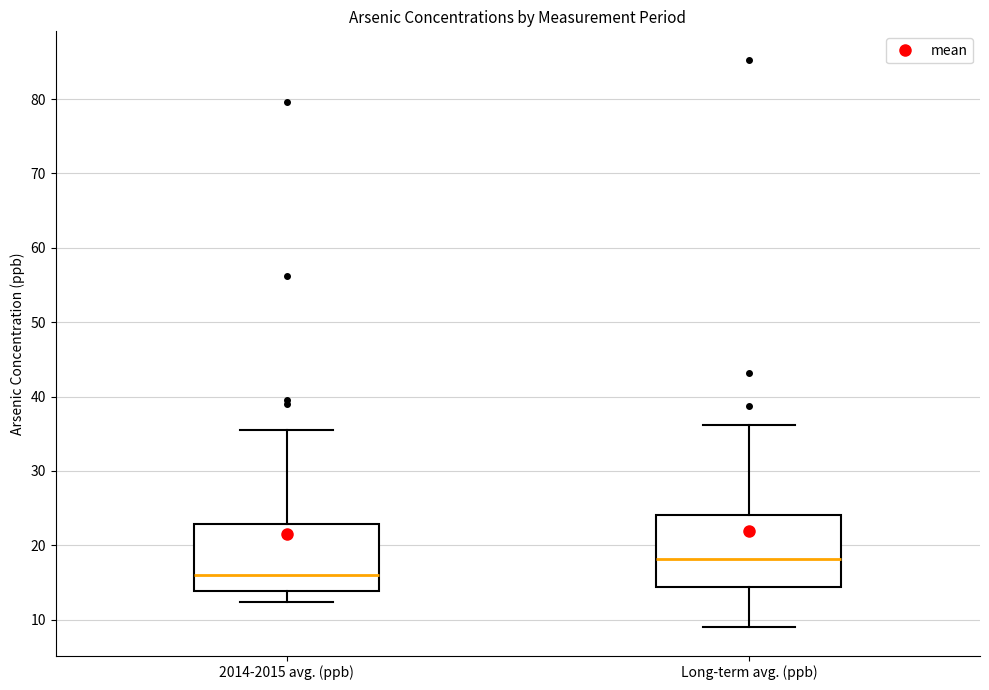

Which box's median line is the lowest?

2014-2015 avg. (ppb)